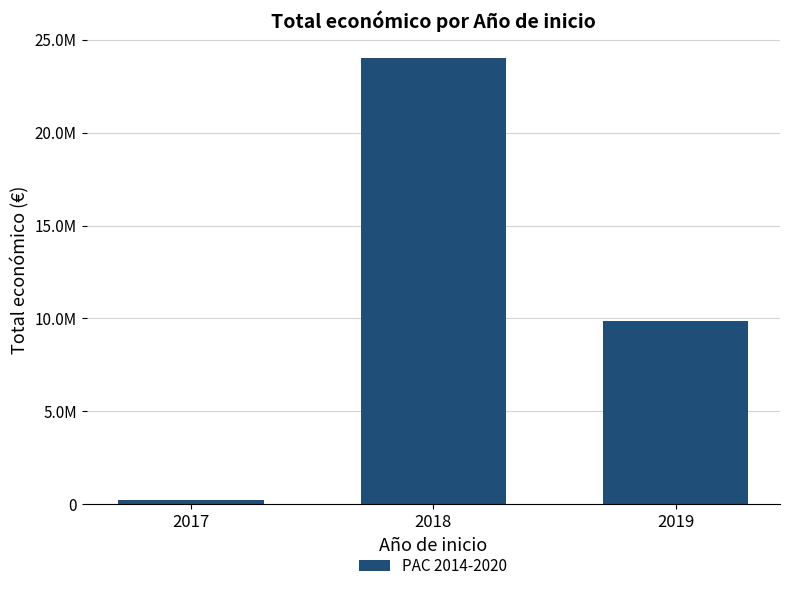

What is the difference between the maximum and minimum values?

23760963